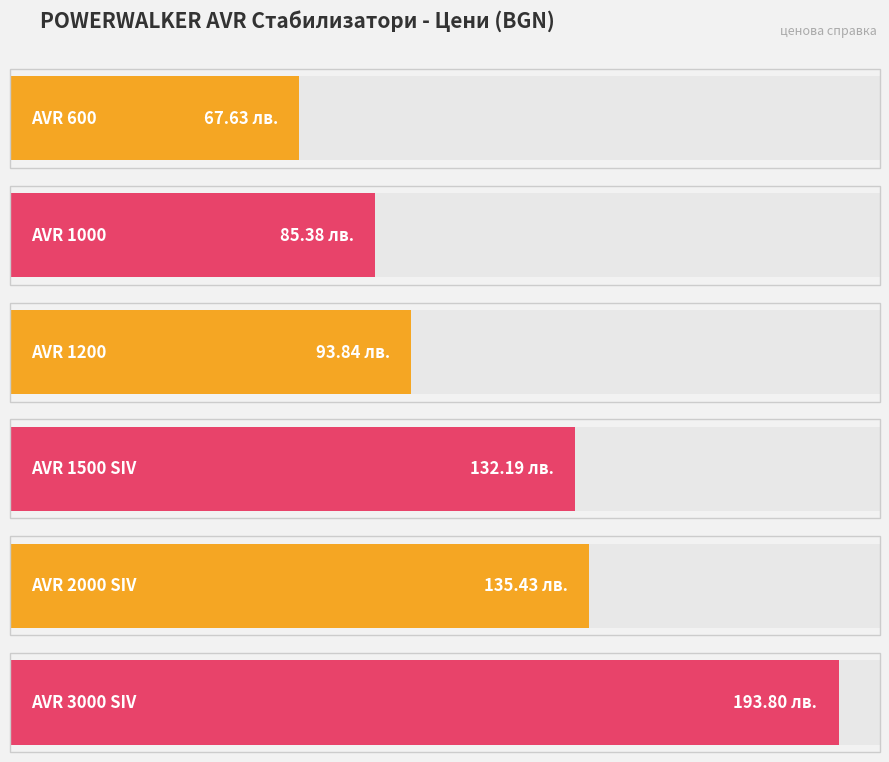

What is the value of the 3rd bar from the left?

93.8